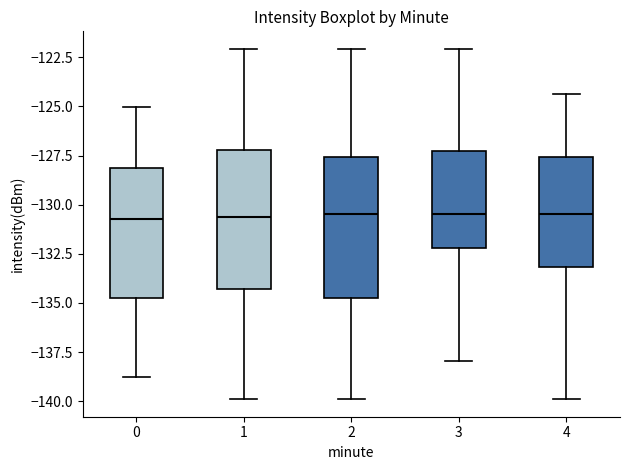

Where does the median line of the box at x = 1 sit on the y-axis? The values are not printed on the chart, so give them approximately, as read against the axis.

-130.5